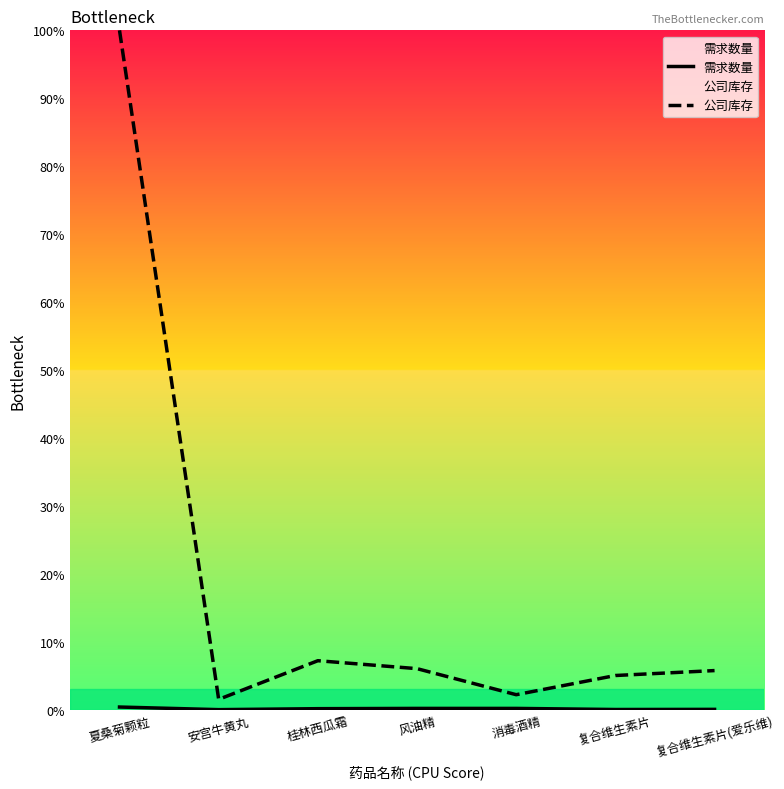

What is the sum of all 公司库存 values?

127.8